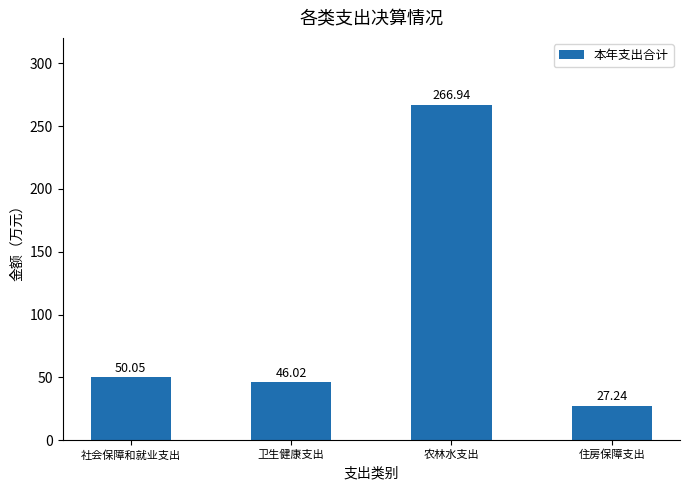

The chart shows a value of 72.7 at 卫生健康支出. True or false?

False